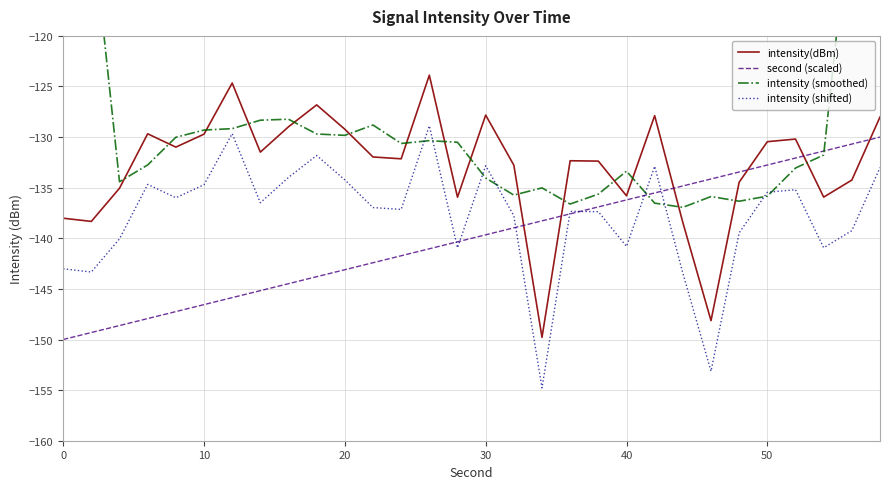

List the series in order of their peak value, highest first.

intensity (smoothed), intensity(dBm), intensity (shifted), second (scaled)